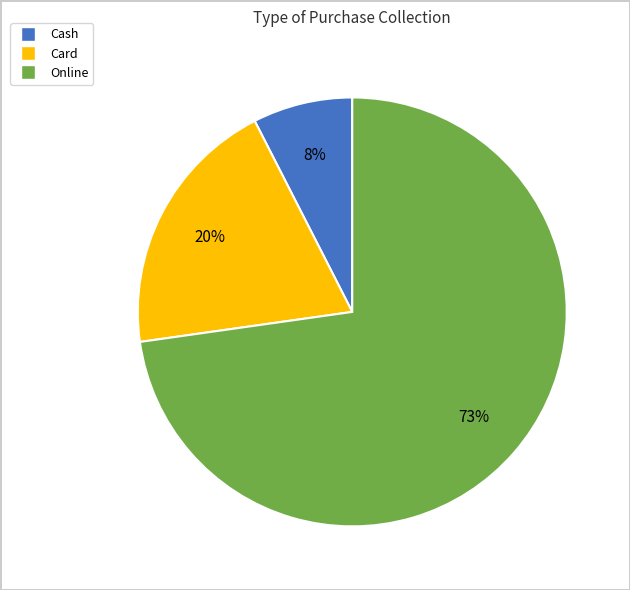

Is there a majority slice in this chart?

Yes